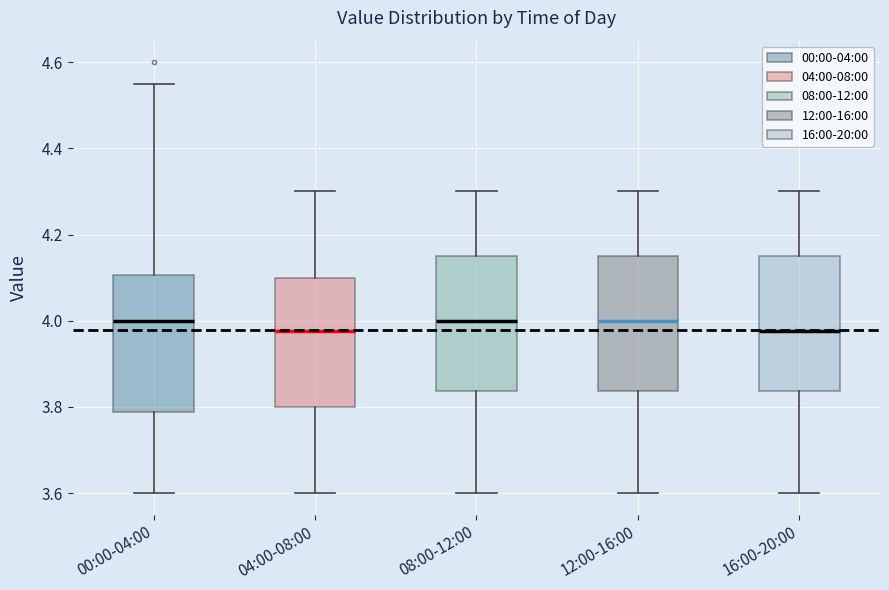

Reading left to right, read every box against the y-axis: the position of its median line, the range the box covers, and the ends of its whiskers. The values are not printed on the chart, so give them approximately, as read against the axis.

00:00-04:00: median 4.00, box 3.78 to 4.10, whiskers 3.60 to 4.56
04:00-08:00: median 3.98, box 3.80 to 4.10, whiskers 3.60 to 4.30
08:00-12:00: median 4.00, box 3.84 to 4.16, whiskers 3.60 to 4.30
12:00-16:00: median 4.00, box 3.84 to 4.16, whiskers 3.60 to 4.30
16:00-20:00: median 3.98, box 3.84 to 4.16, whiskers 3.60 to 4.30